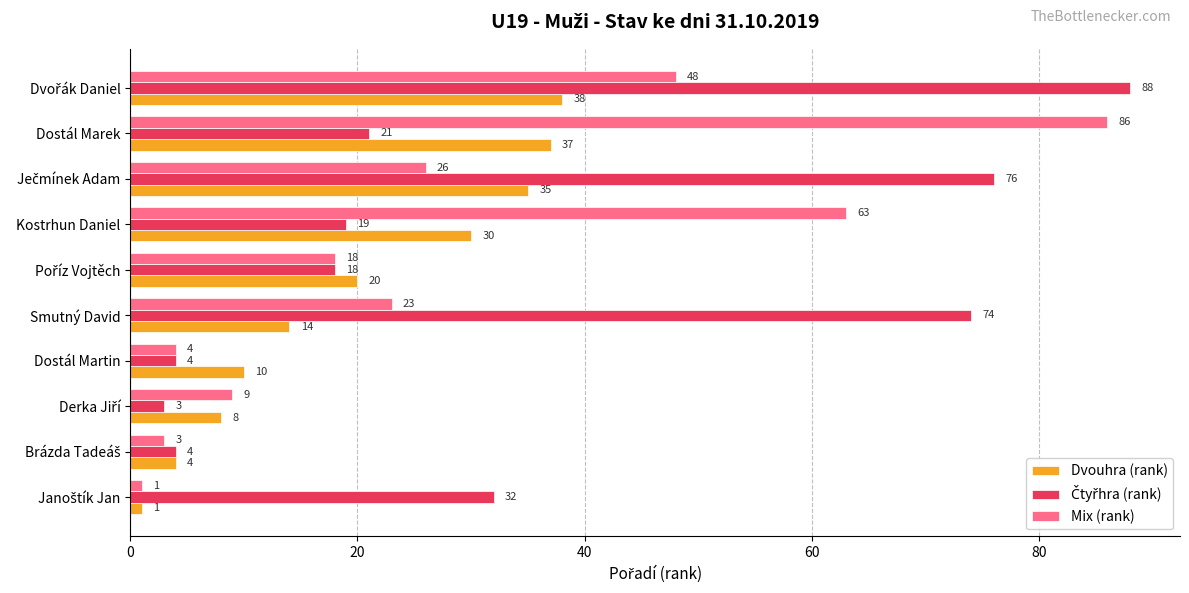

What is the sum of all Dvouhra (rank) values?

197